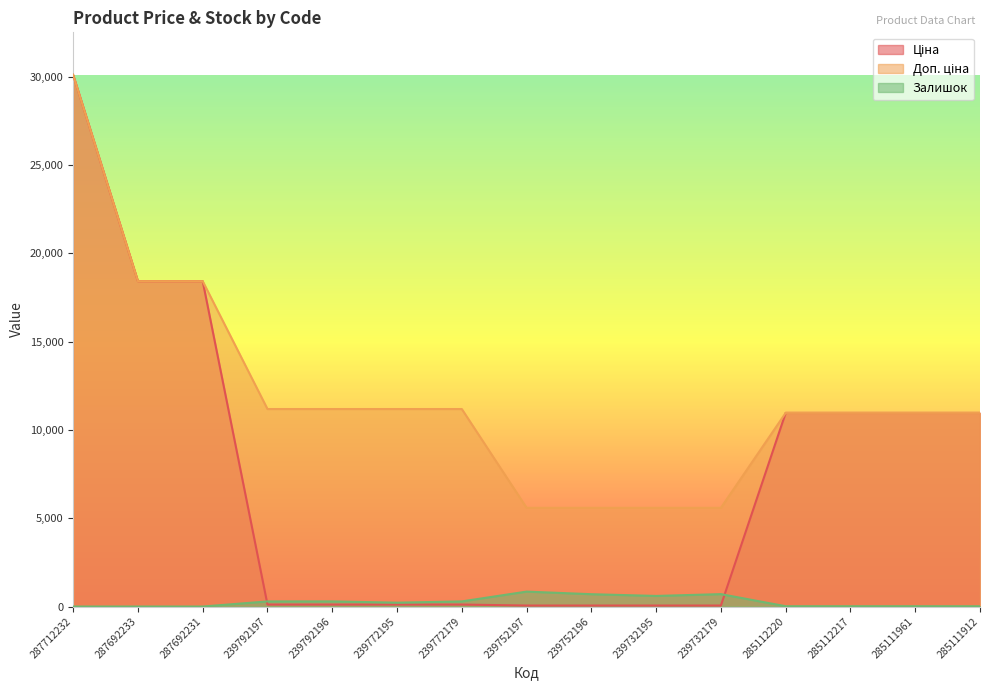

Is the value of Ціна at 239772179 greater than the value of Доп. ціна at 287692231?

No